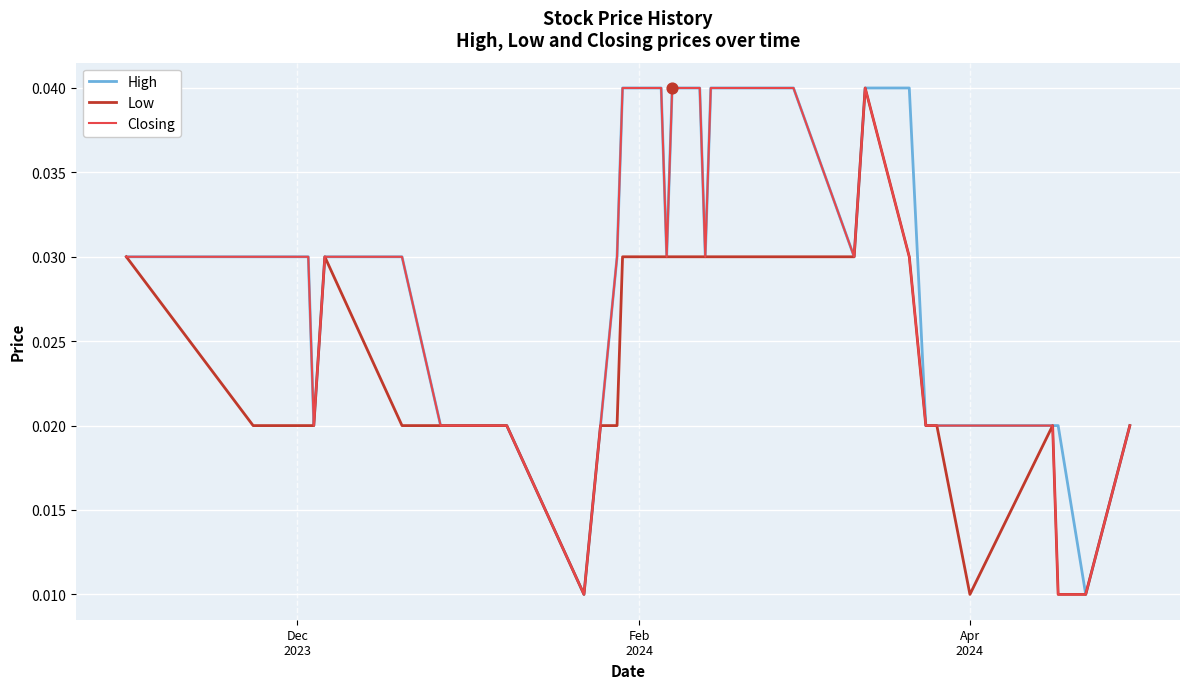

Which series has the largest total across all categories?

High